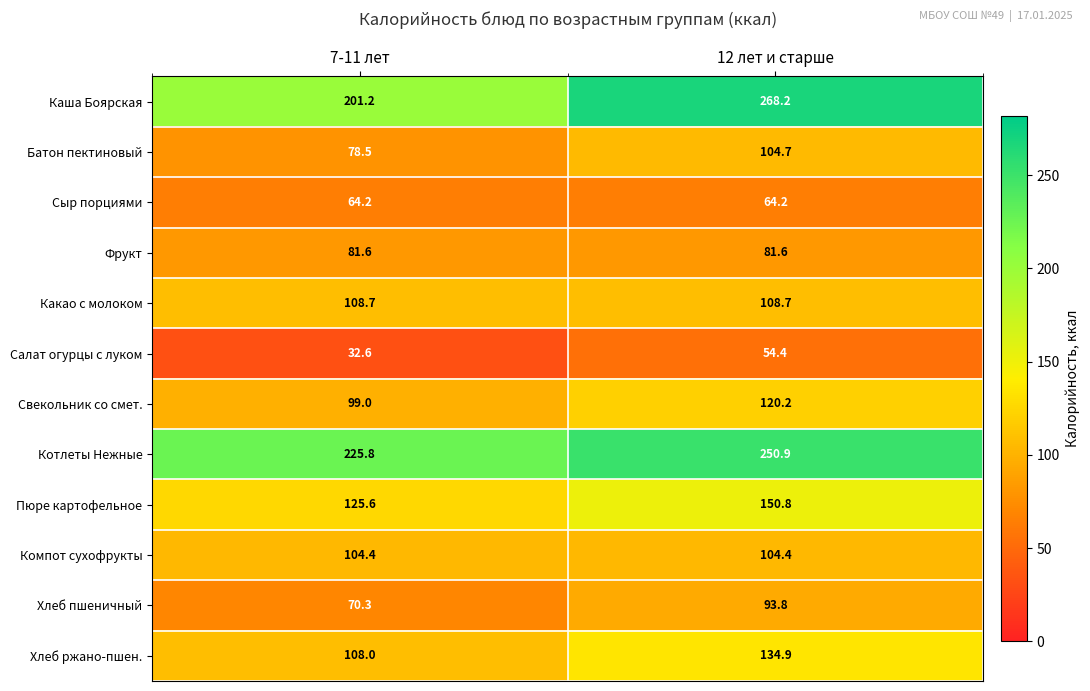

What is the minimum value shown in the chart?

32.6